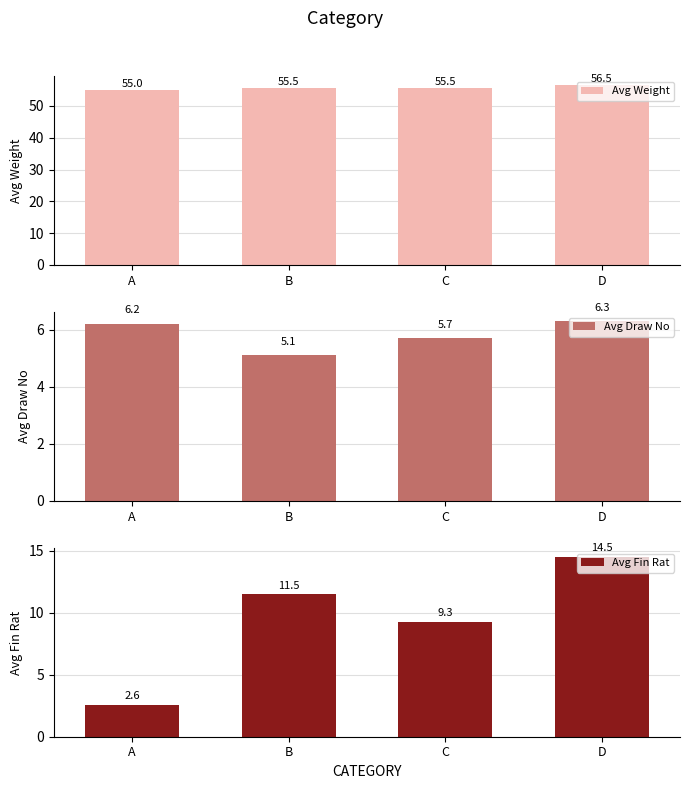

The Avg Draw No series shows 6.3 at D. True or false?

True